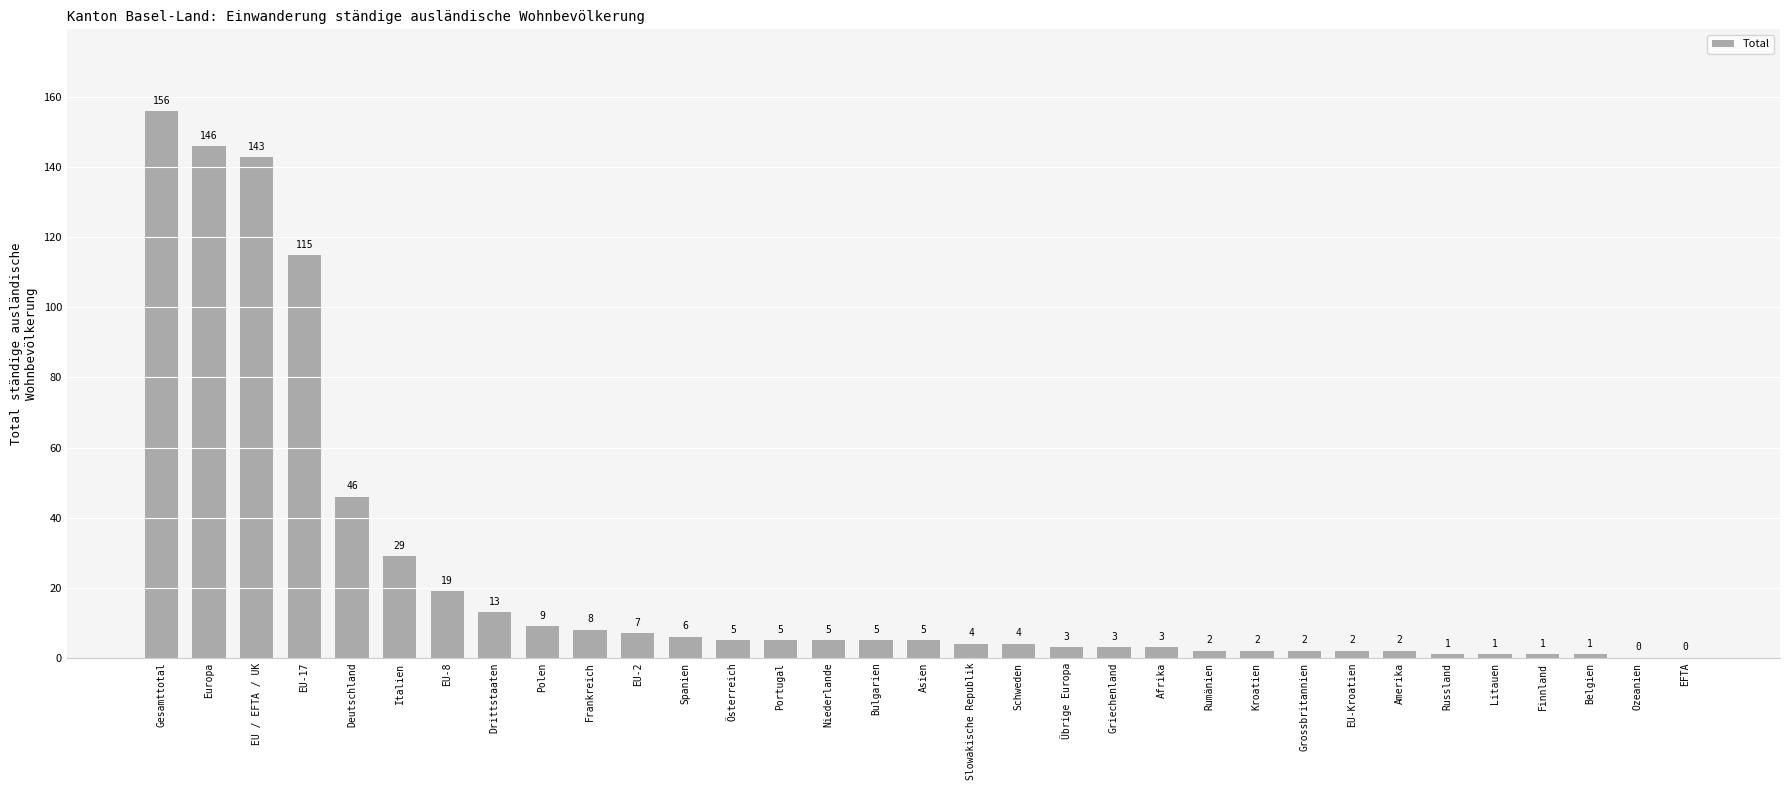

What is the ratio of the value at Gesamttotal to the value at Afrika?

52.0